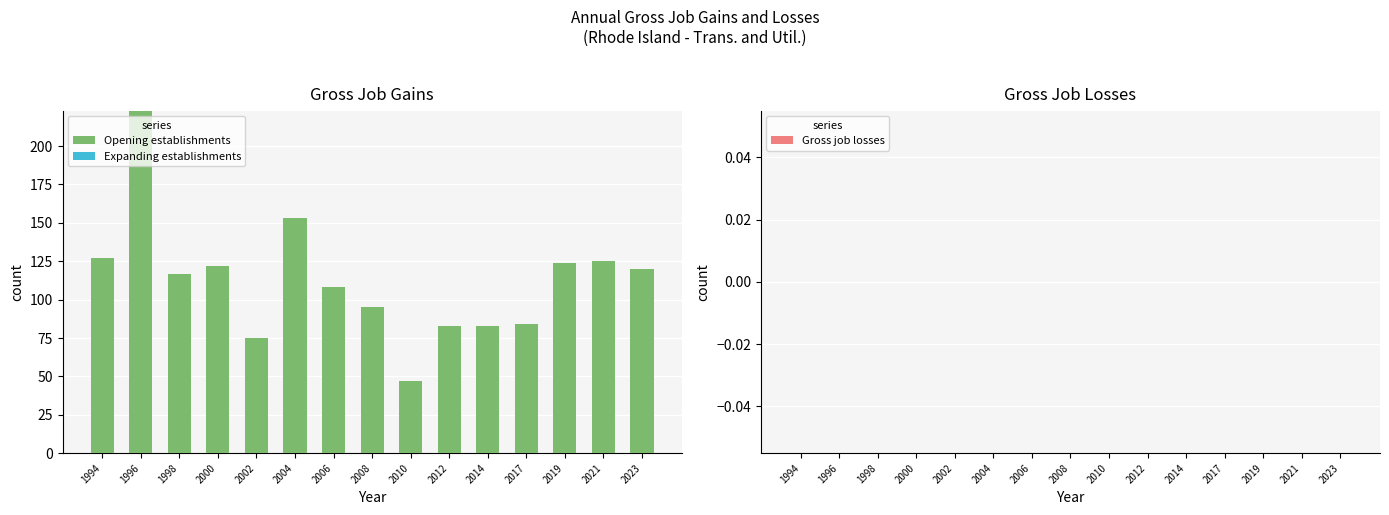

What is the difference between the second highest and second lowest values?

78